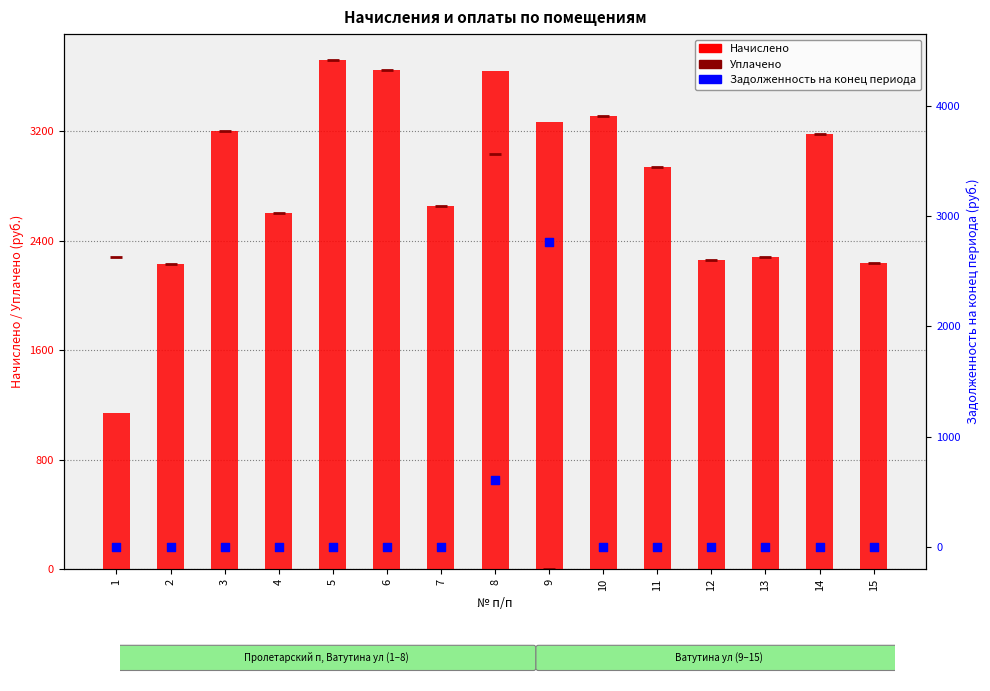

At how many categories does at least one series exceed 2118?

15